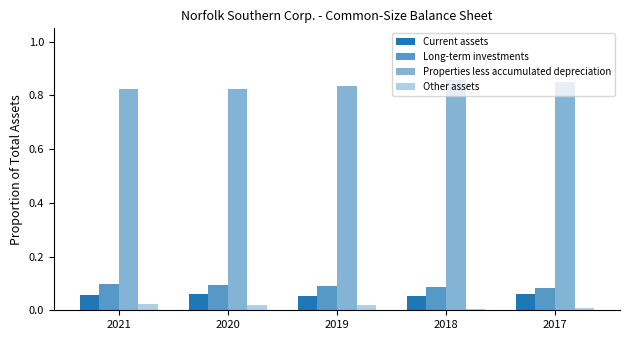

Does the chart contain any negative values?

No